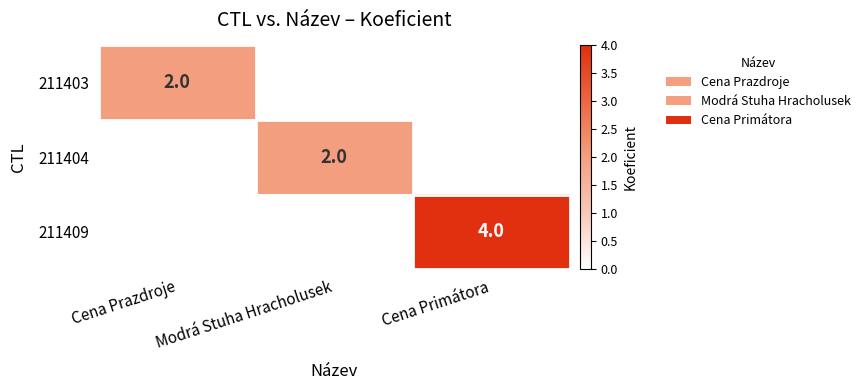

True or false: 211404 has a value of 3 at Modrá Stuha Hracholusek.

False